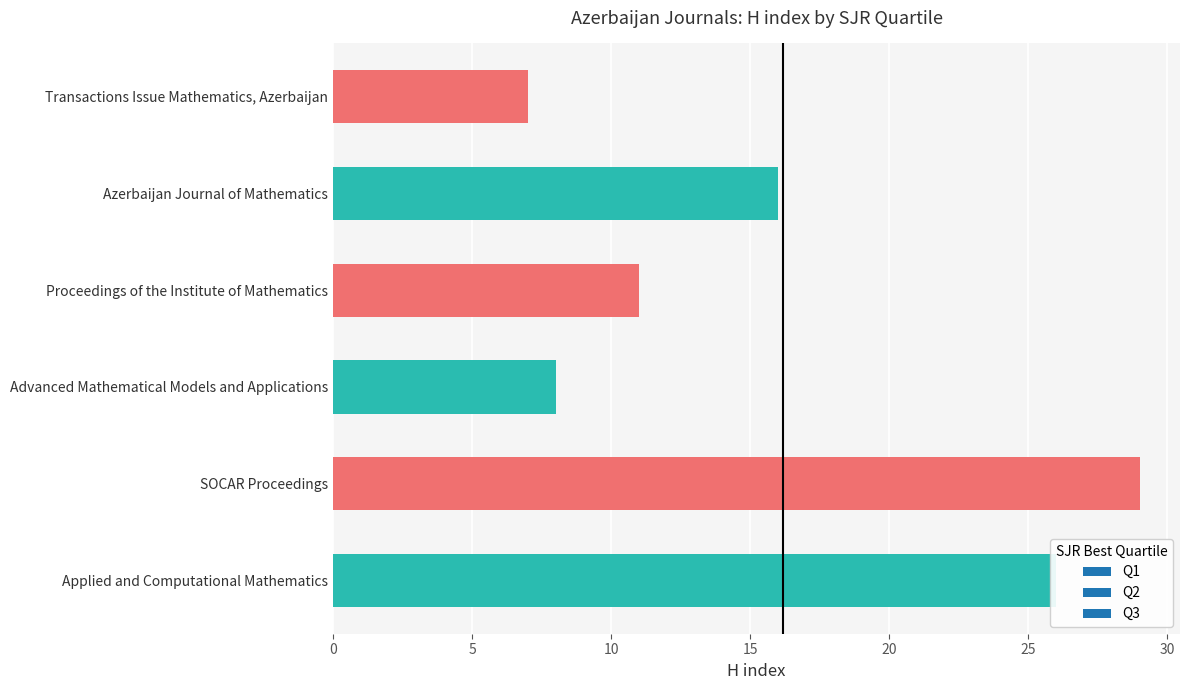

The chart shows a value of 38 at Applied and Computational Mathematics. True or false?

False